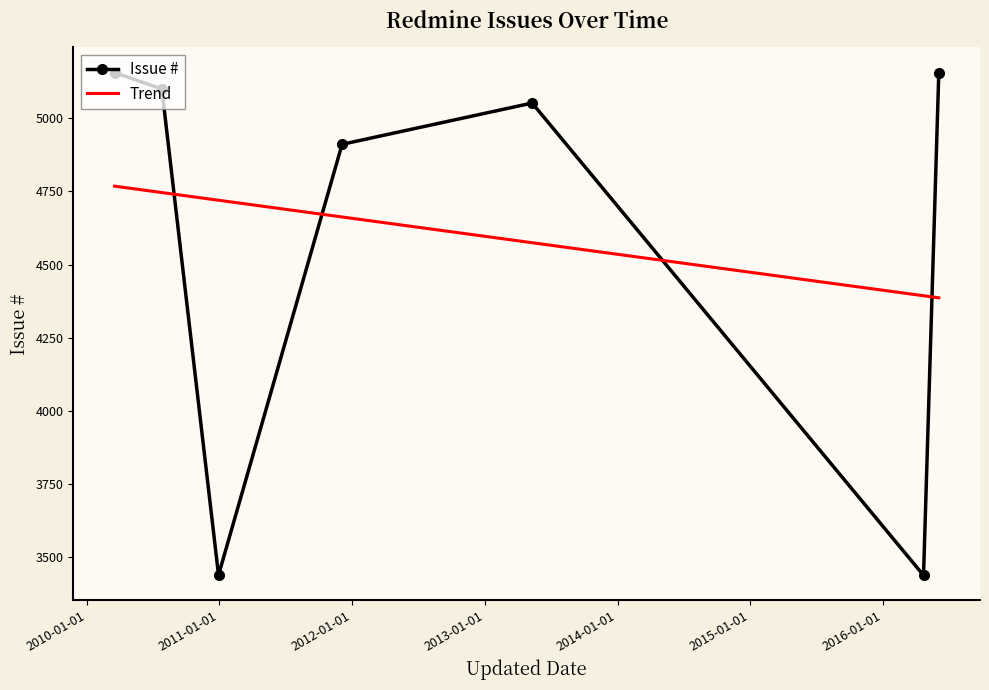

What is the difference between the second highest and minimum values?

1716